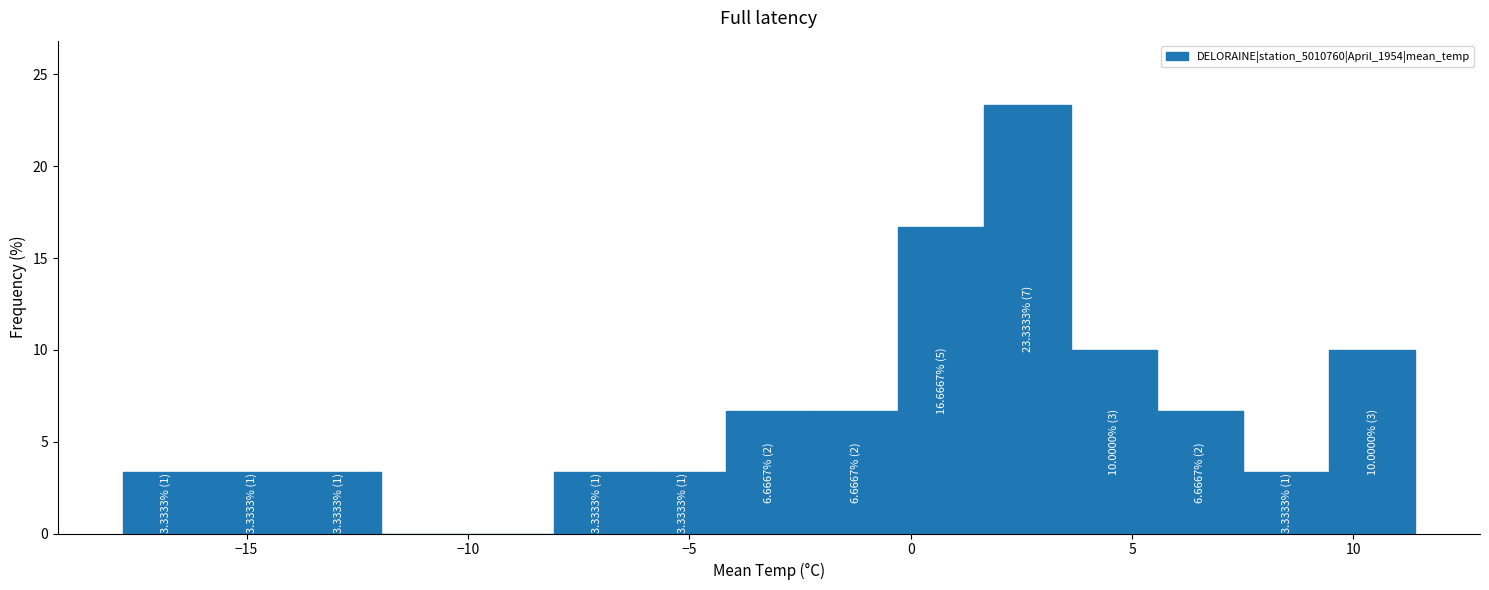

Around what value on the x-axis is the tallest bar? Give the approximate position of its centre, as read against the axis.

2.5